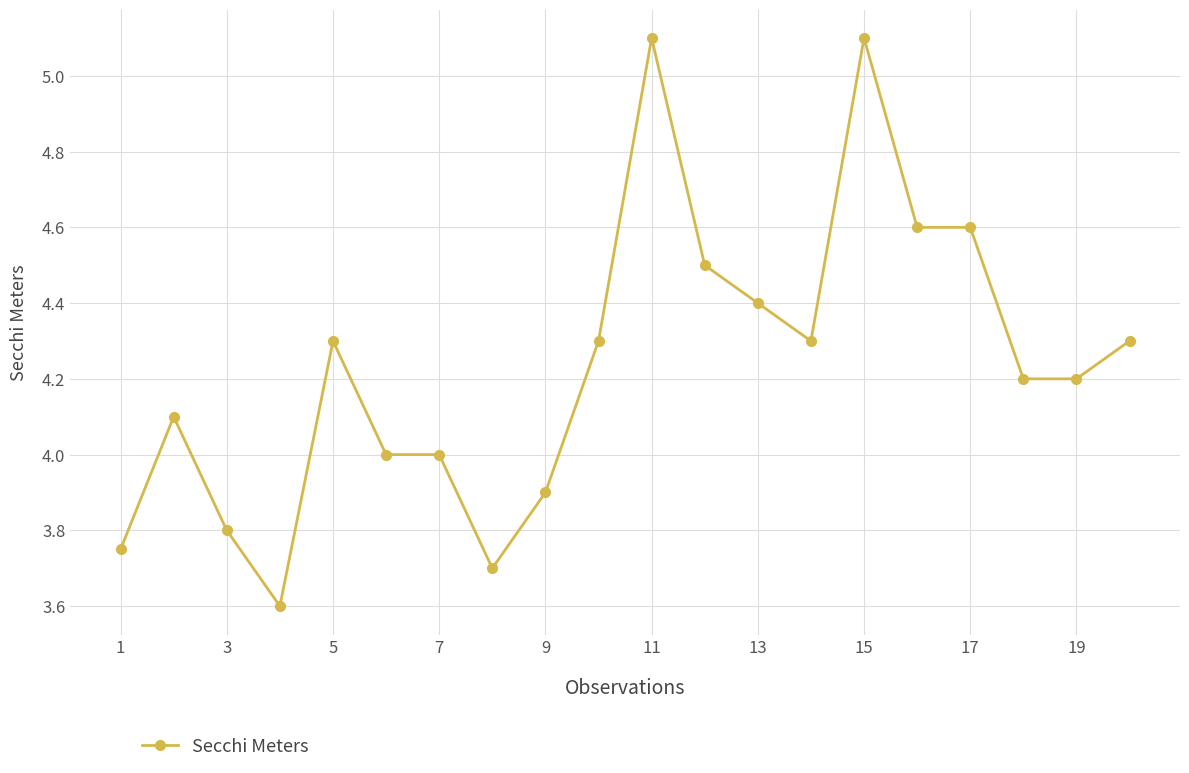

What is the difference between the second highest and second lowest values?

1.4